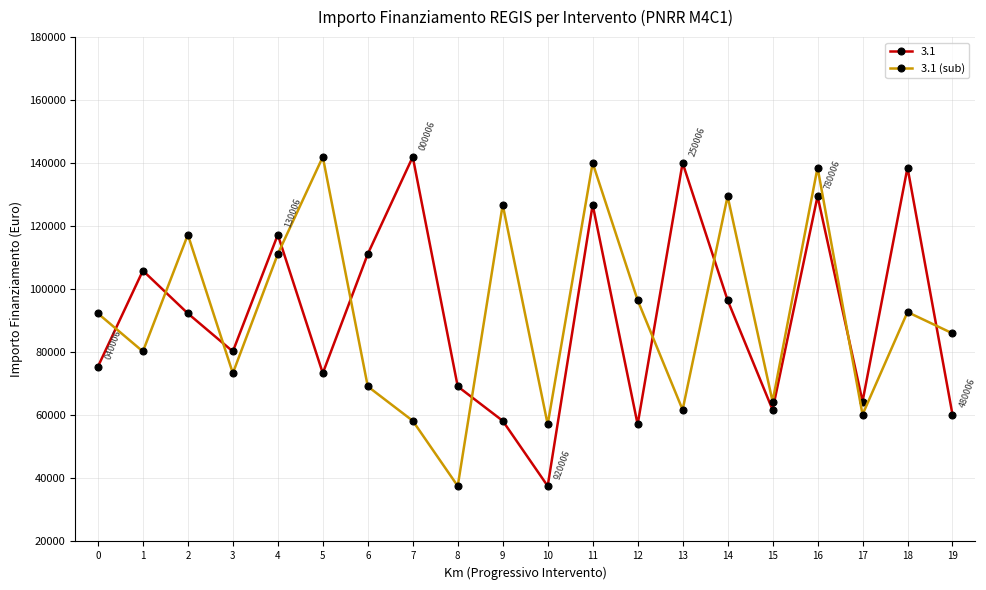

What is the value of the 3.1 (sub) point at the 10th from the left?

126823.9